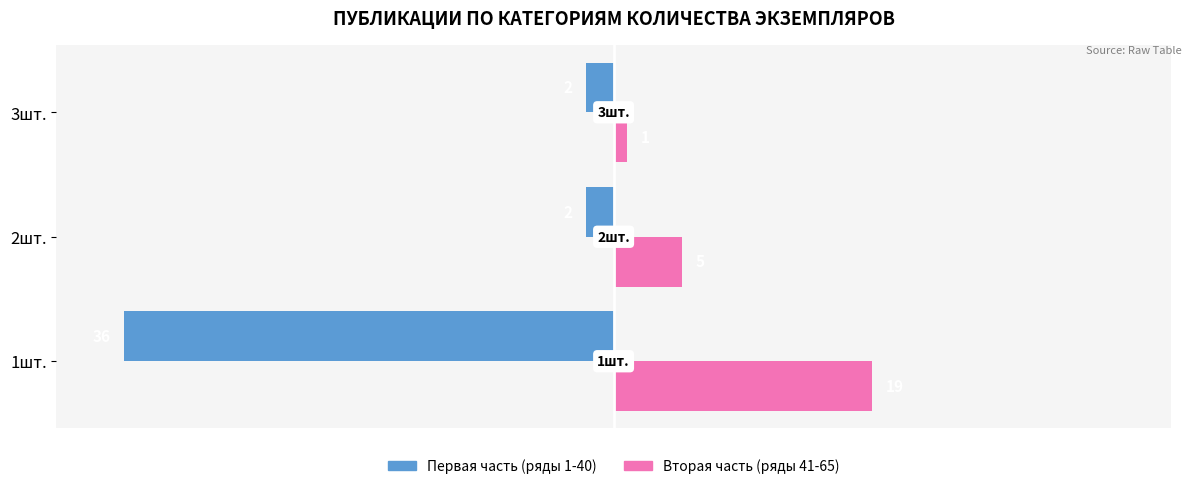

What is the difference between the maximum and minimum values in the Первая часть (ряды 1-40) series?

34